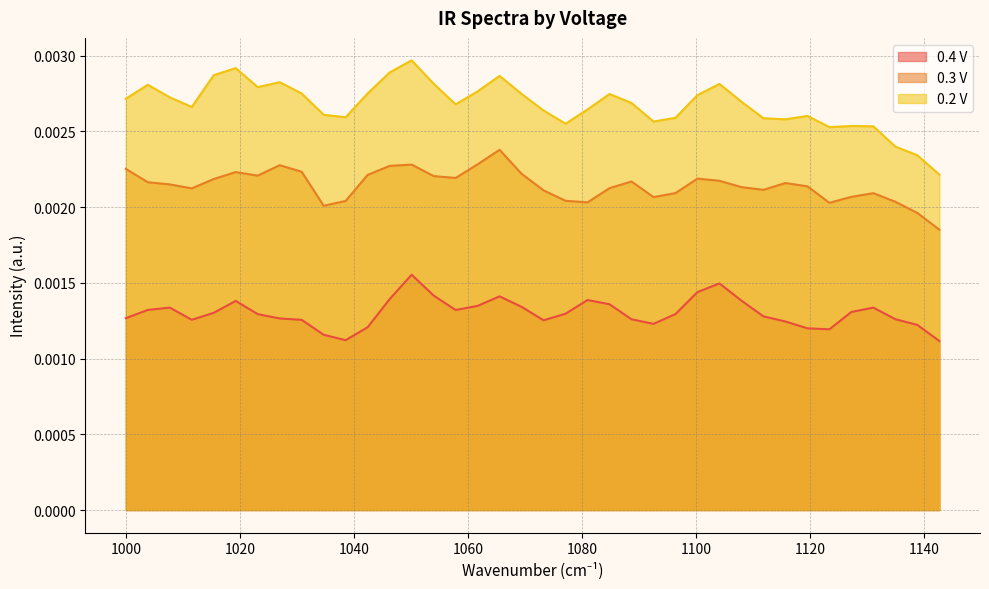

True or false: 0.3 V and 0.2 V intersect in this chart.

False